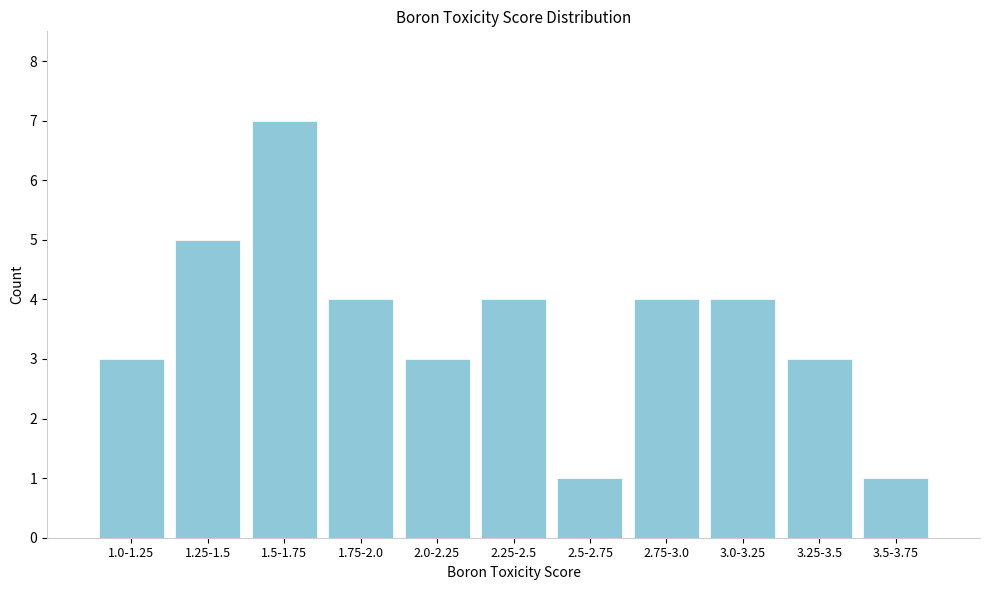

Reading right to left, extract all data points from this chart.

1	3	4	4	1	4	3	4	7	5	3